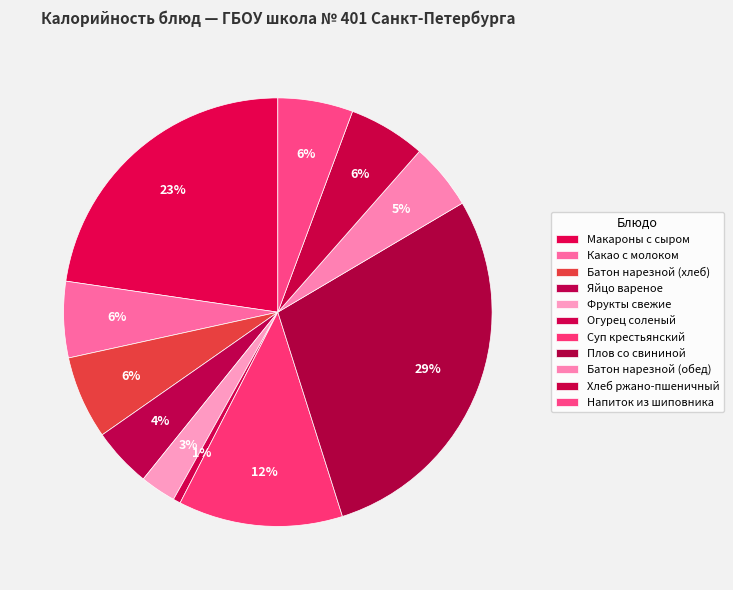

Which slice is the smallest?

Огурец соленый